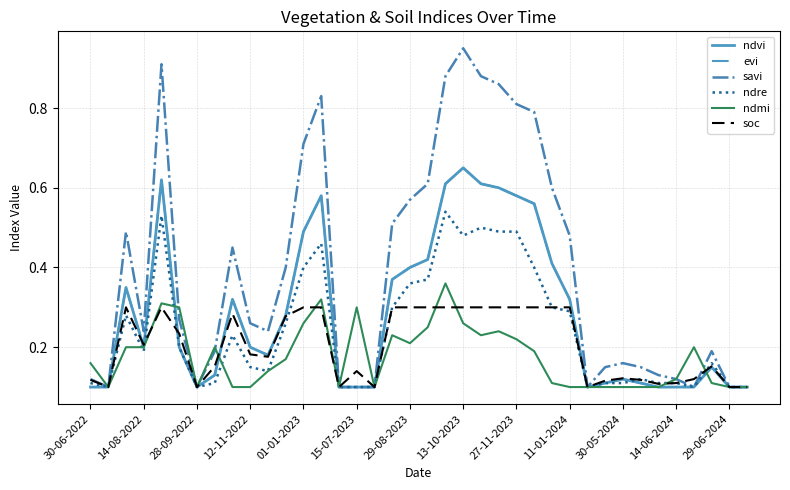

Does the chart display data point markers on the line(s)?

No